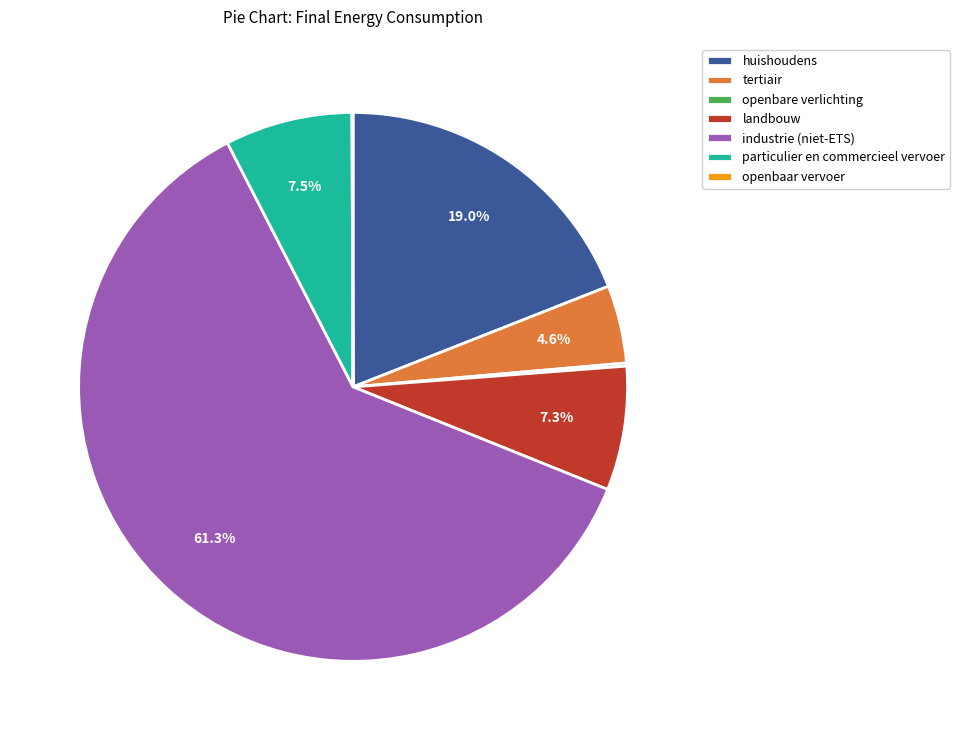

What portion of the pie excludes particulier en commercieel vervoer?

92.5%